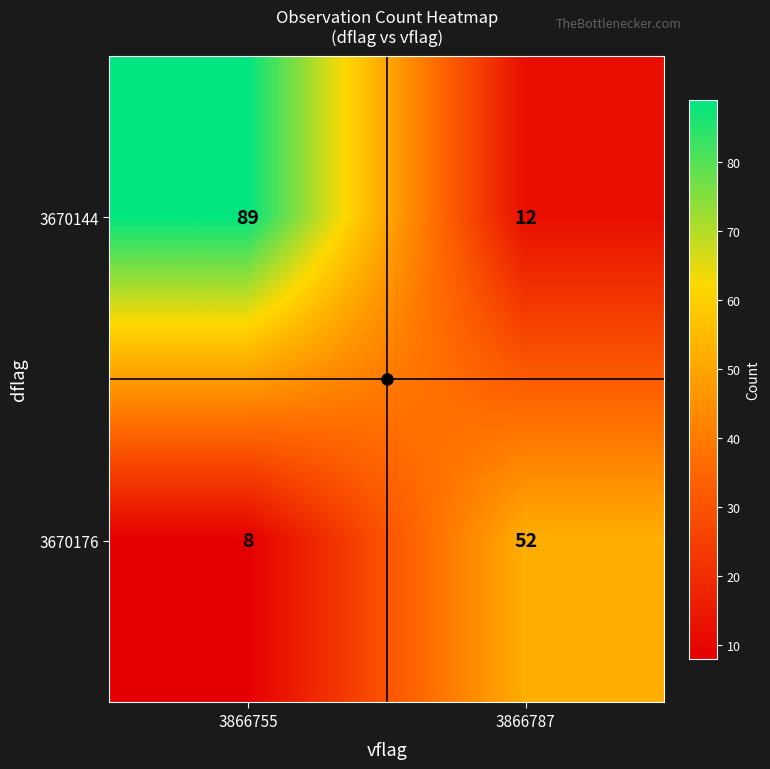

Rank the series by their maximum value, from highest to lowest.

3670144, 3670176